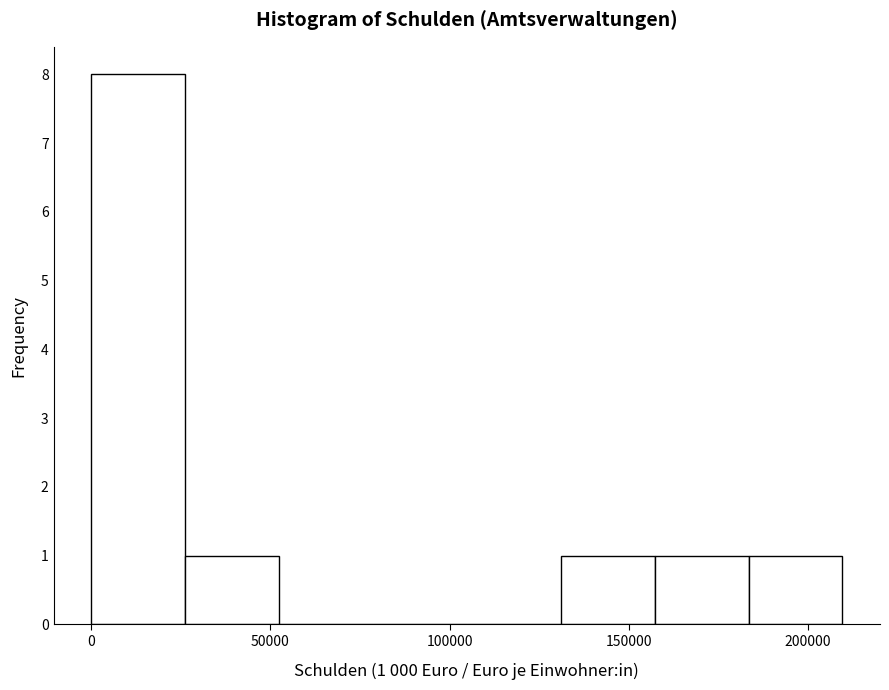

Which range on the x-axis has the tallest bar?

0 to 25000